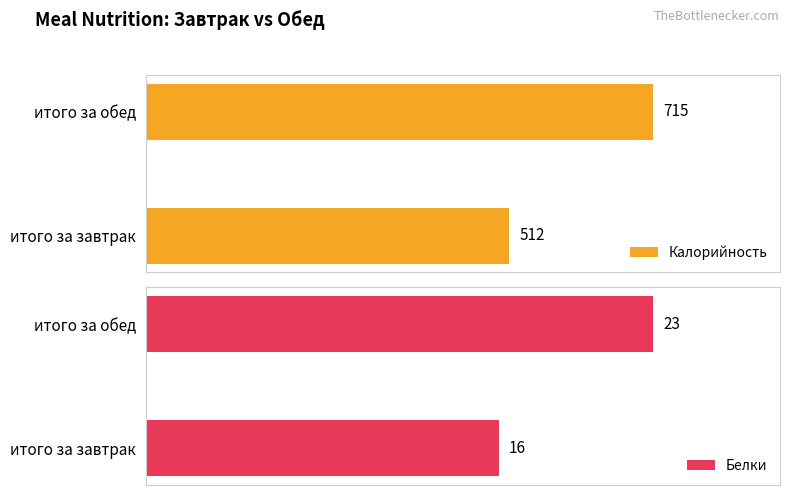

Count the number of categories in the chart.

2